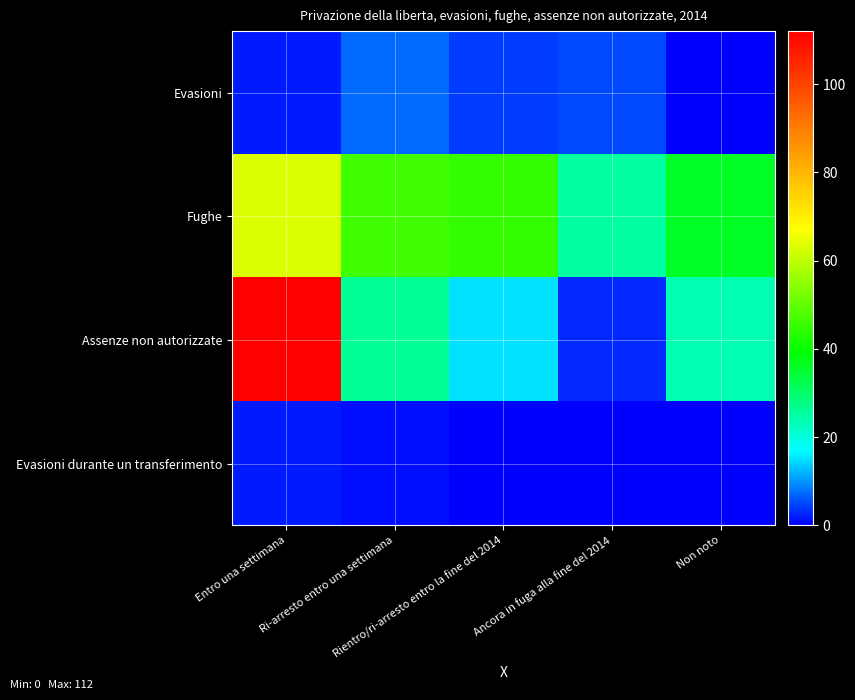

Which series has the widest spread of values?

Assenze non autorizzate